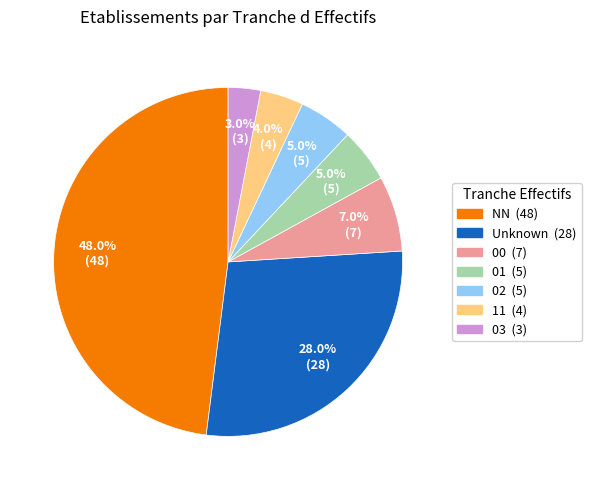

Is there a majority slice in this chart?

No